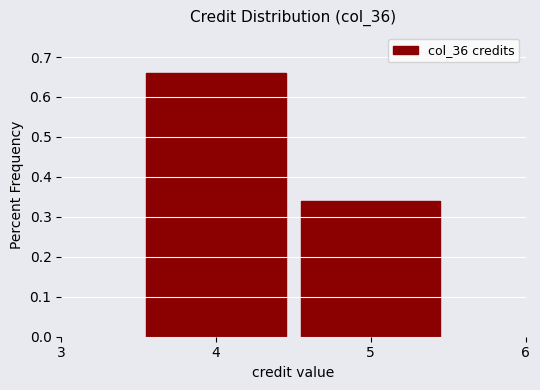

Reading left to right, transcribe this chart: for each bar, give the range it covers on the x-axis and its height. The values are not printed on the chart, so give them approximately, as read against the axis.

3.5 to 4.5: 0.66
4.5 to 5.5: 0.34